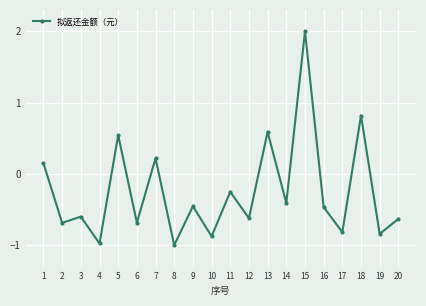

Is it true that the value at 5 is 0.9?

False